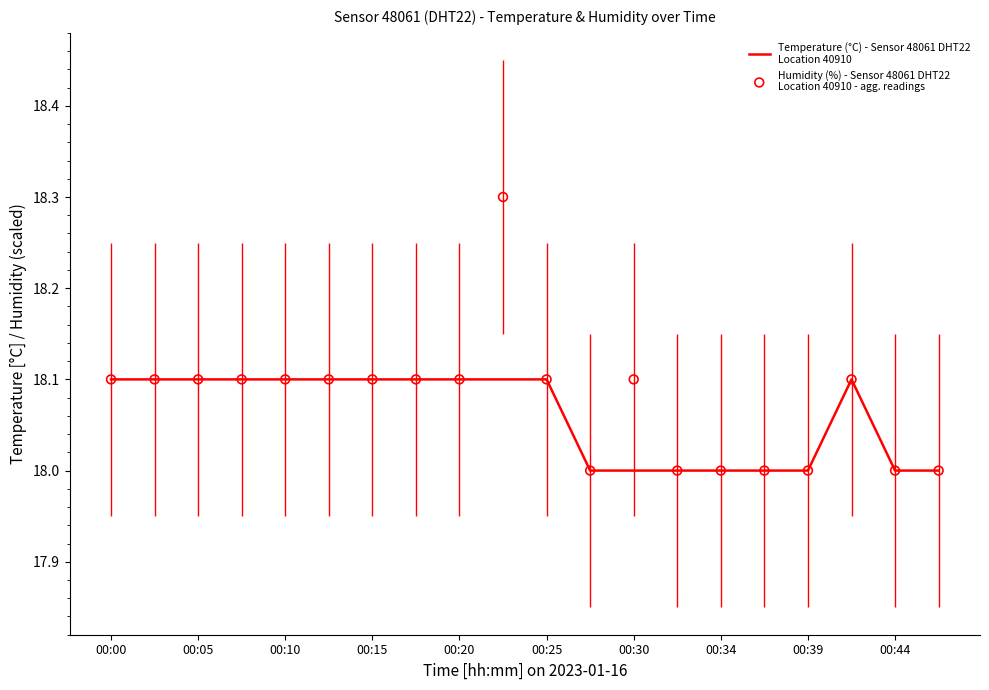

Which series has the largest total across all categories?

Humidity (%) - Sensor 48061 DHT22
Location 40910 - agg. readings